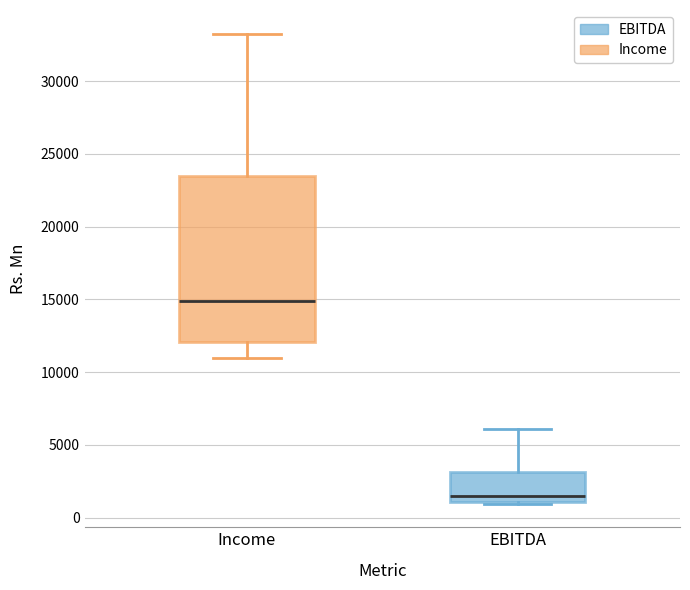

Reading left to right, transcribe this box plot: for each box, give where its median line is, the range the box spans, and where its two whiskers end, as read against the y-axis. The values are not printed on the chart, so give them approximately, as read against the axis.

Income: median 15000, box 12000 to 23500, whiskers 11000 to 33500
EBITDA: median 1500, box 1000 to 3000, whiskers 1000 to 6000